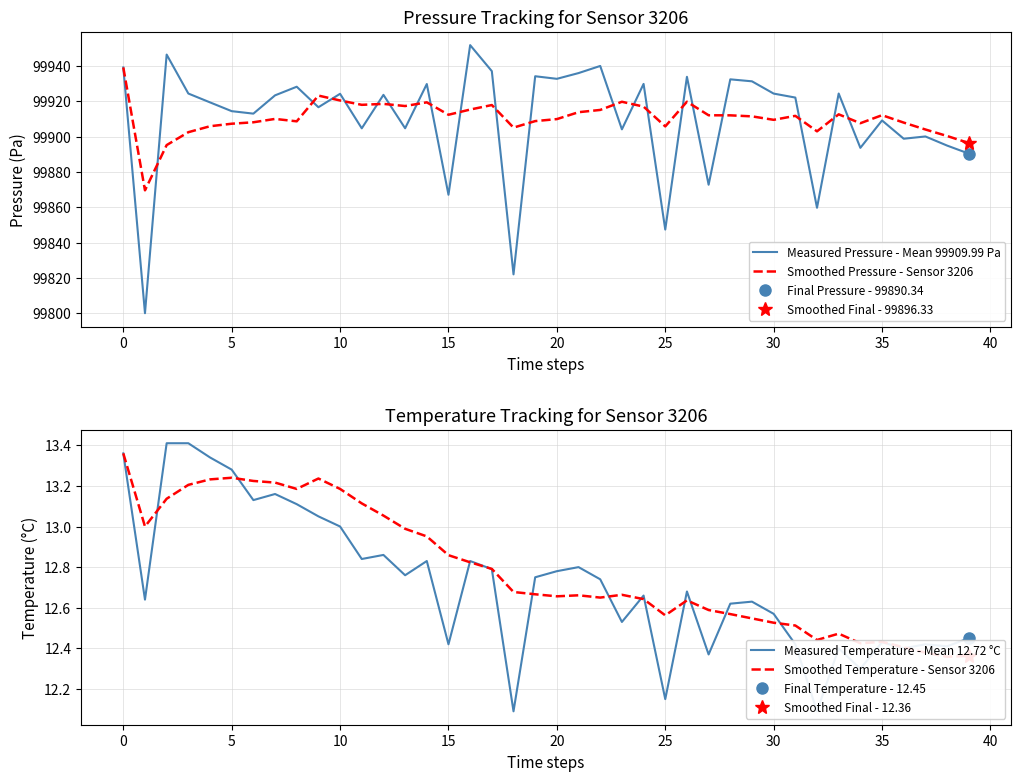

The Smoothed Pressure - Sensor 3206 series shows 99912.1 at 35. True or false?

True